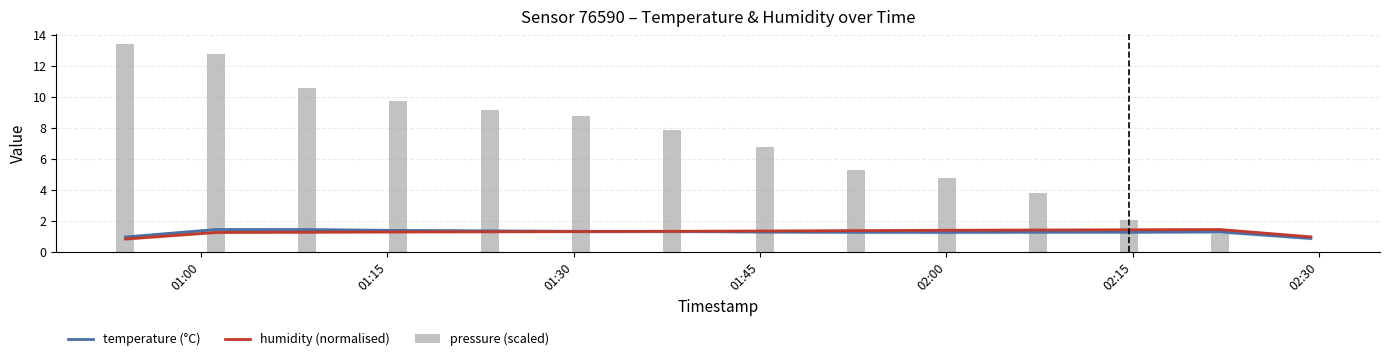

What are all the series names shown in the legend?

temperature (°C), humidity (normalised), pressure (scaled)